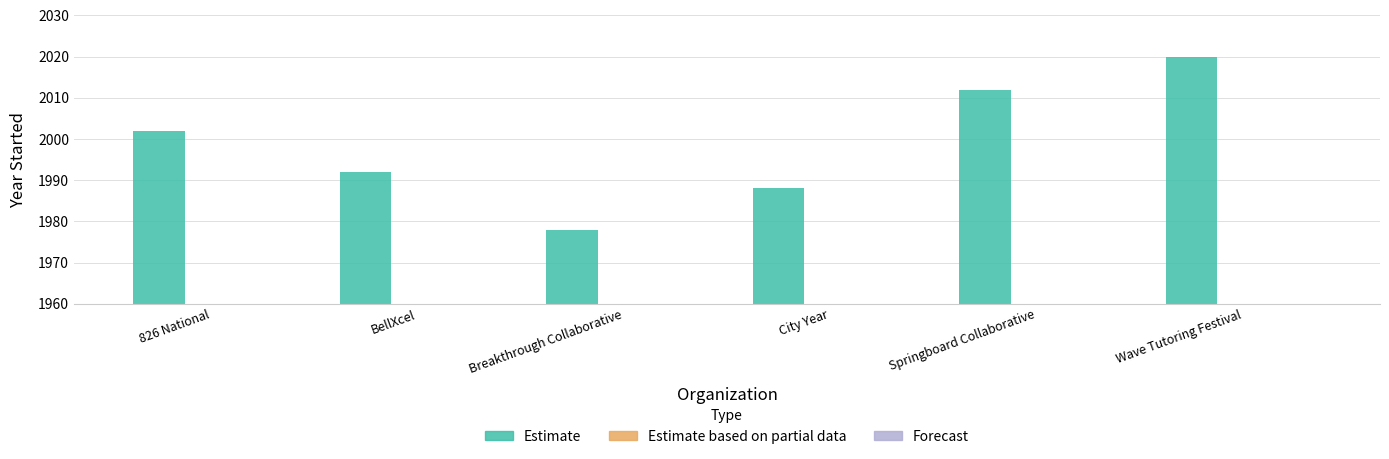

At which label is the value closest to 1999?

826 National